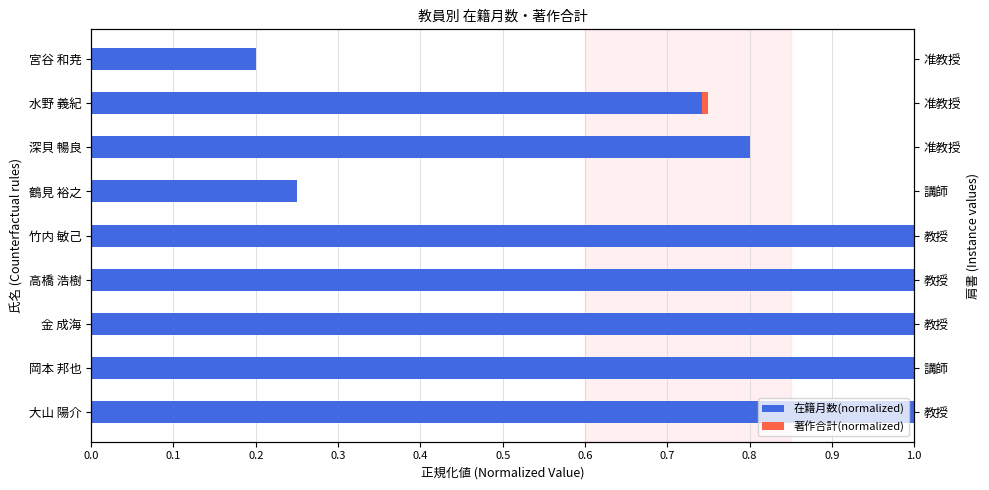

Rank the series by their maximum value, from lowest to highest.

著作合計(normalized), 在籍月数(normalized)